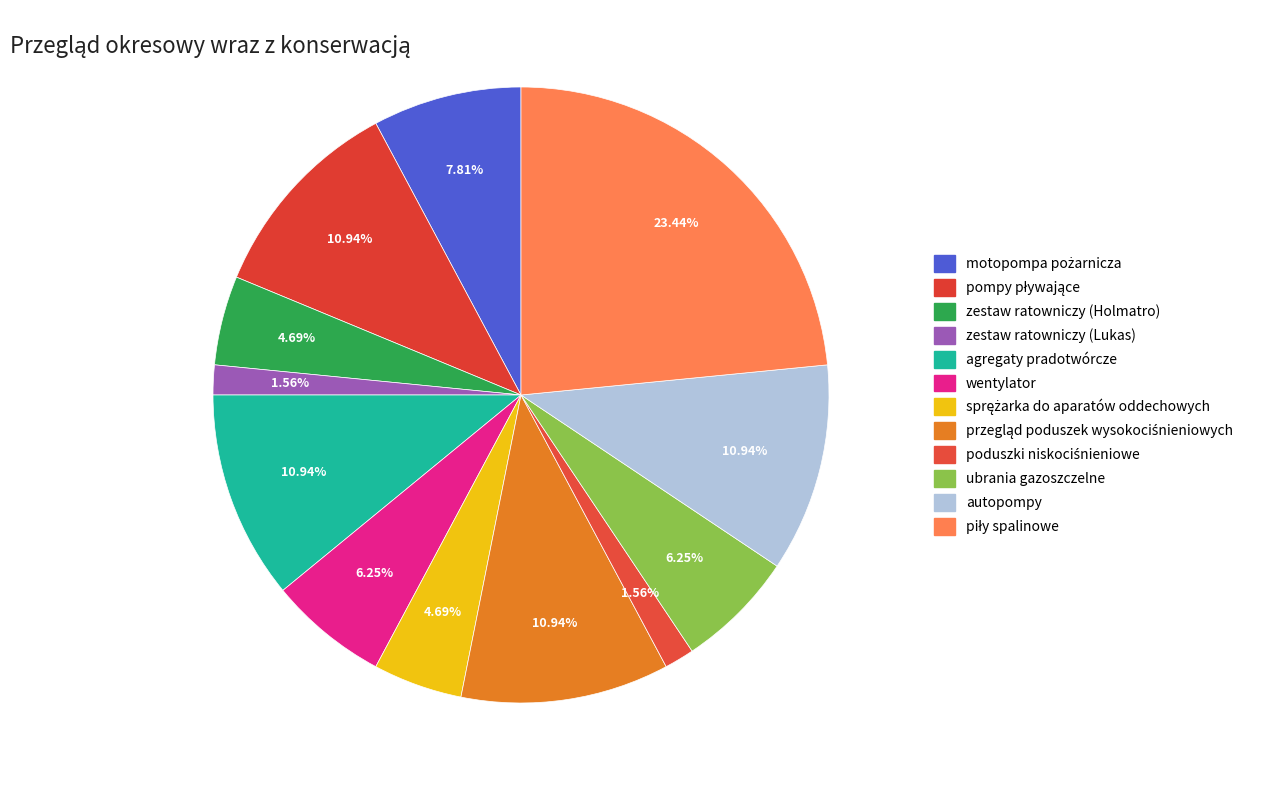

Combined, what portion of the pie is pompy pływające and piły spalinowe?

34.4%